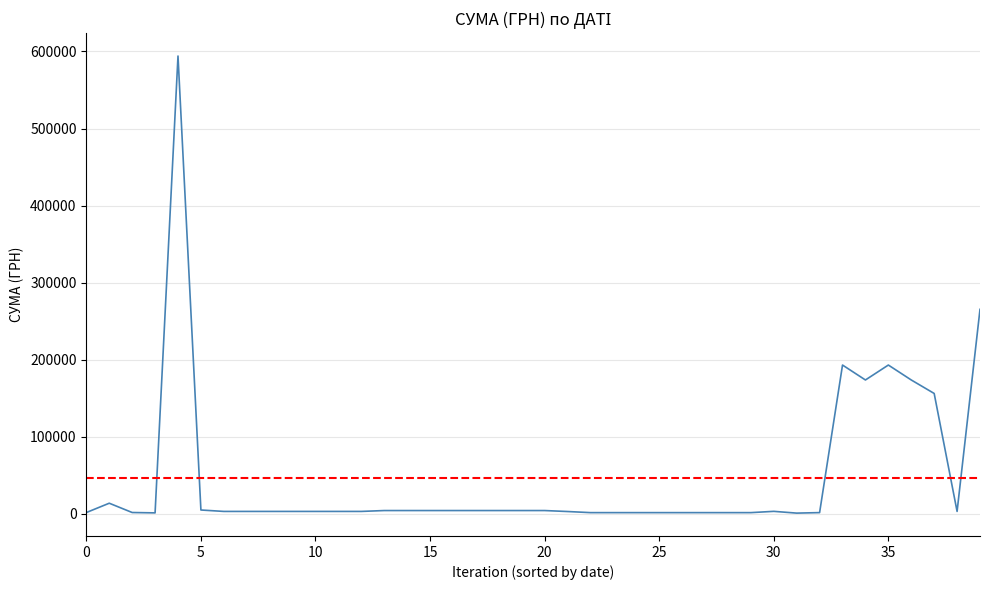

Which has a higher value, 20 or 18?

20